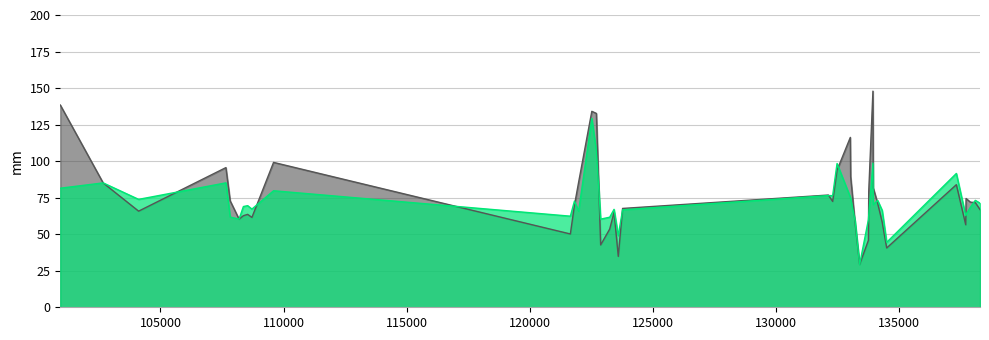

Which series ends up on top after the final intersection of rade9_aggzone_norm and dnbrad?

rade9_aggzone_norm